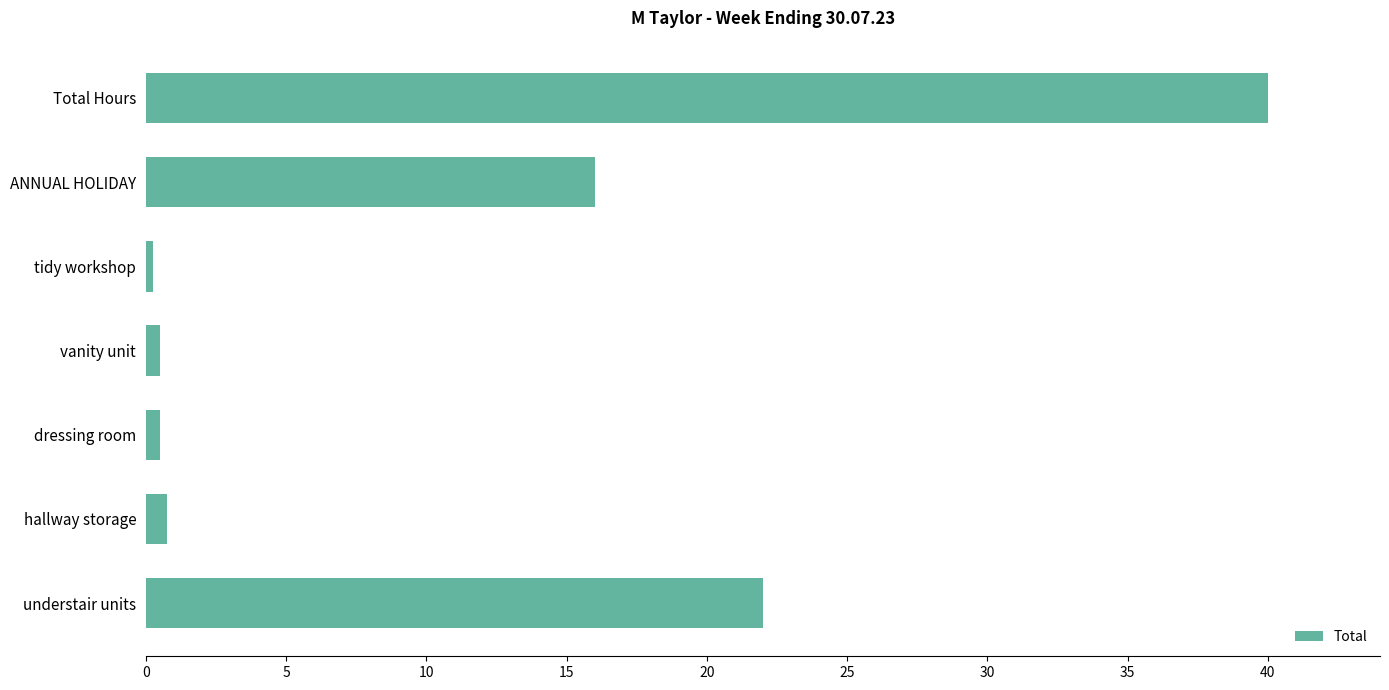

What is the greatest value displayed?

40.0